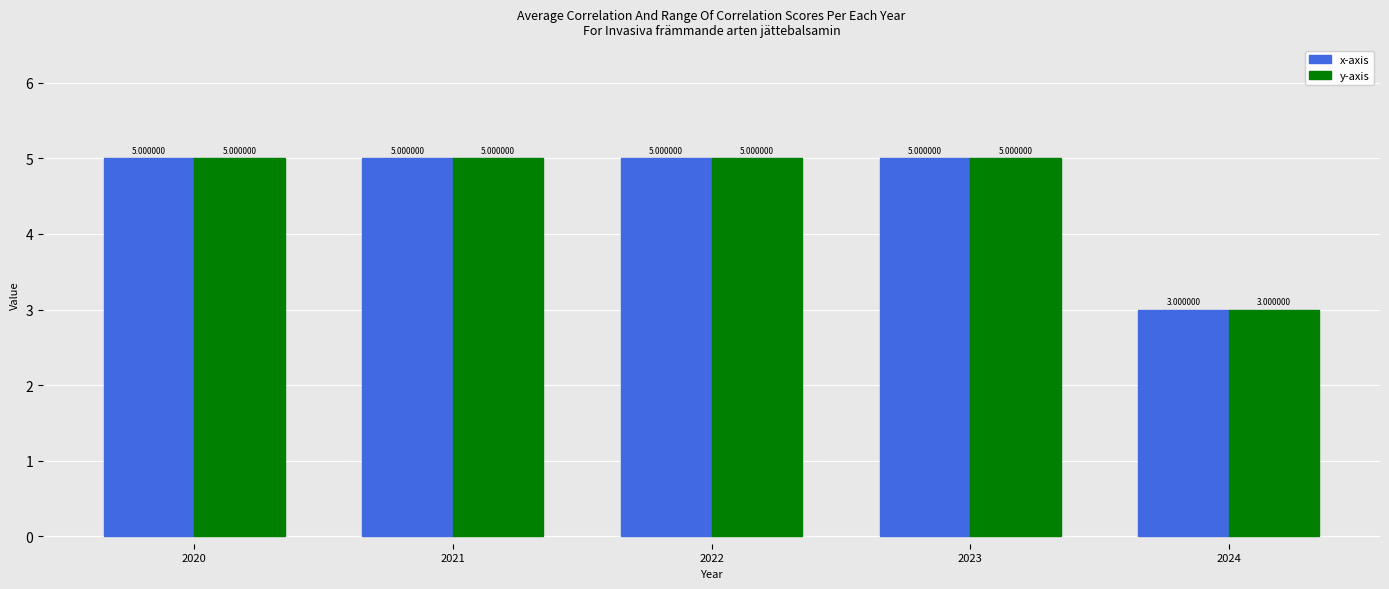

Is the value of x-axis at 2024 greater than the value of y-axis at 2023?

No